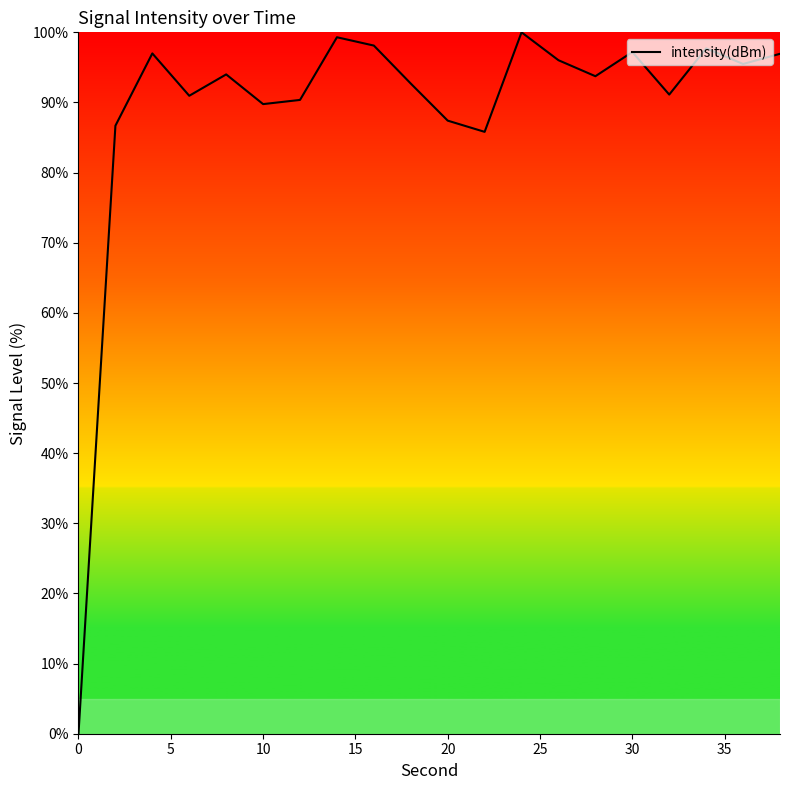

What is the difference between the maximum and minimum values?

100.0